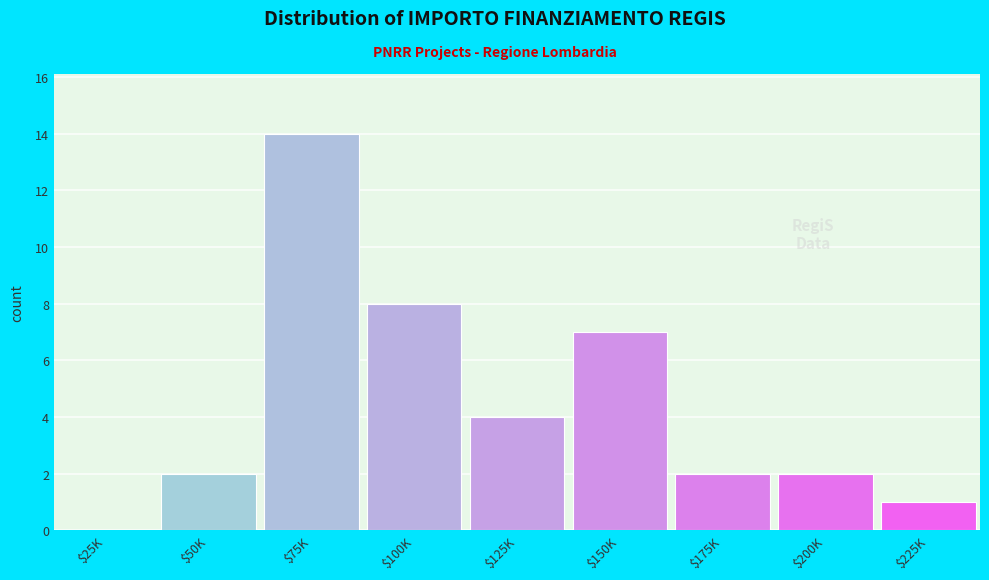

Which category has the highest value across all series?

$75K